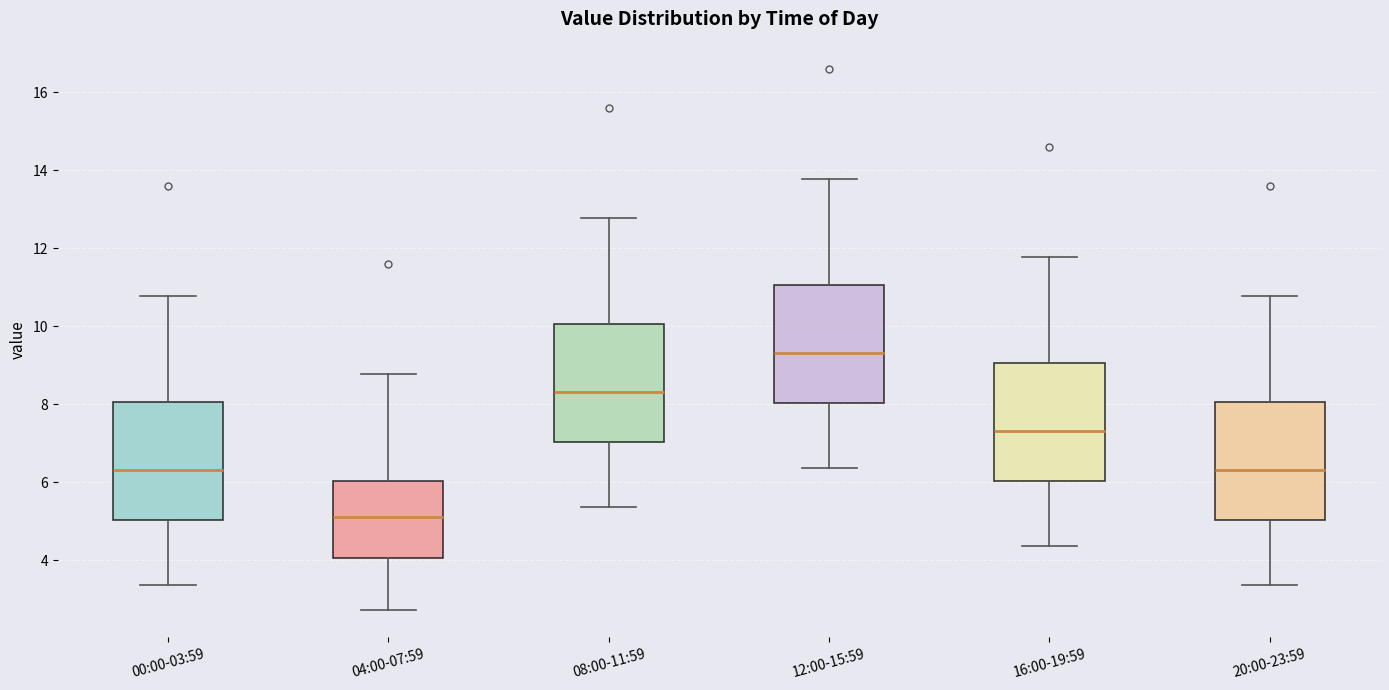

Reading left to right, read every box against the y-axis: the position of its median line, the range the box covers, and the ends of its whiskers. The values are not printed on the chart, so give them approximately, as read against the axis.

00:00-03:59: median 6.4, box 5.0 to 8.0, whiskers 3.4 to 10.8
04:00-07:59: median 5.2, box 4.0 to 6.0, whiskers 2.8 to 8.8
08:00-11:59: median 8.4, box 7.0 to 10.0, whiskers 5.4 to 12.8
12:00-15:59: median 9.4, box 8.0 to 11.0, whiskers 6.4 to 13.8
16:00-19:59: median 7.4, box 6.0 to 9.0, whiskers 4.4 to 11.8
20:00-23:59: median 6.4, box 5.0 to 8.0, whiskers 3.4 to 10.8